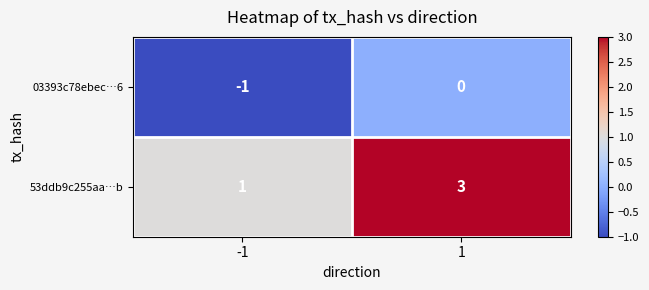

The value of 03393c78ebec…6 at -1 is -1. True or false?

True